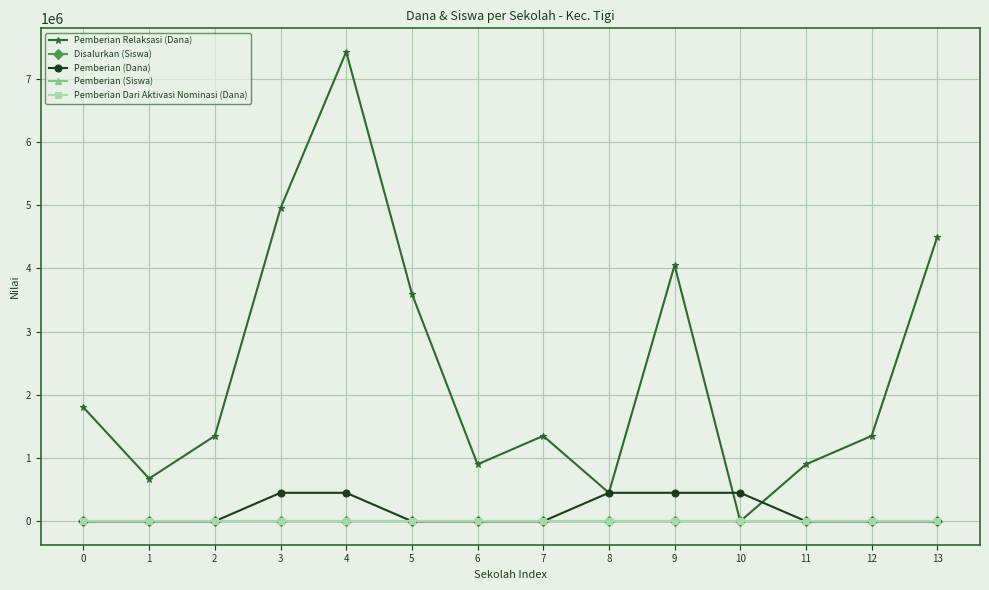

At which category is the sum across all series the highest?

4